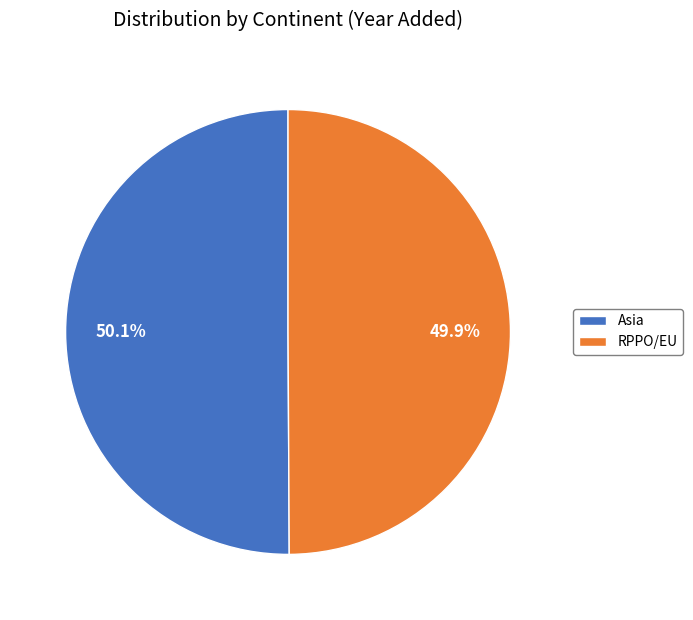

What is the total percentage of Asia and RPPO/EU?

100.0%